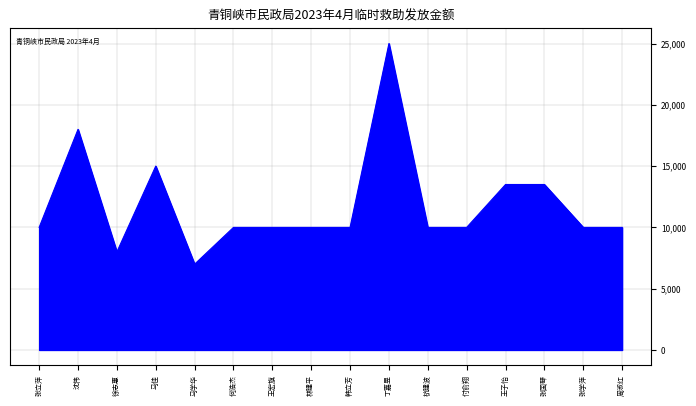

Which label corresponds to the largest value in the chart?

丁嘉昱